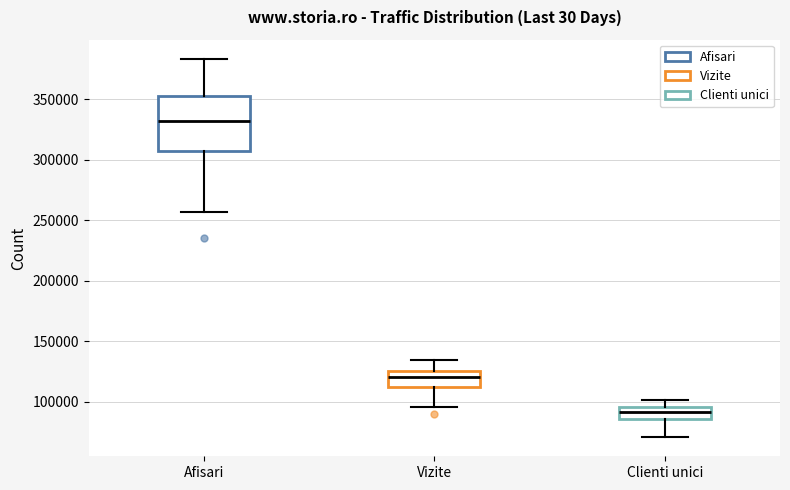

Where is the lower edge of the box for Clienti unici on the y-axis? The values are not printed on the chart, so give them approximately, as read against the axis.

85000